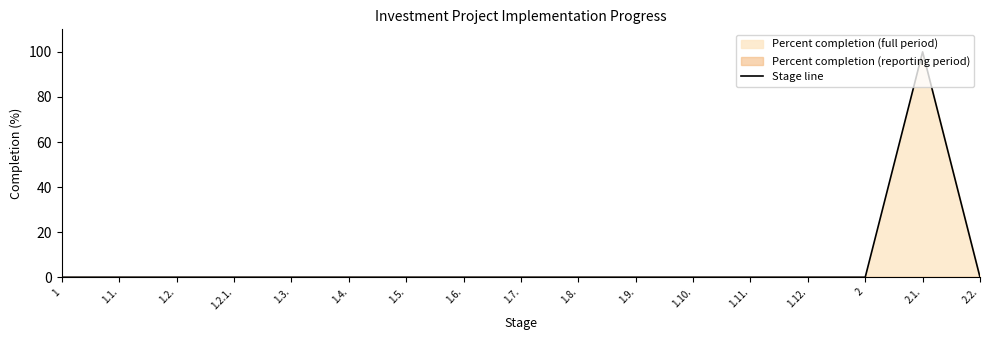

Is it true that the value at 1.10. is -65?

False